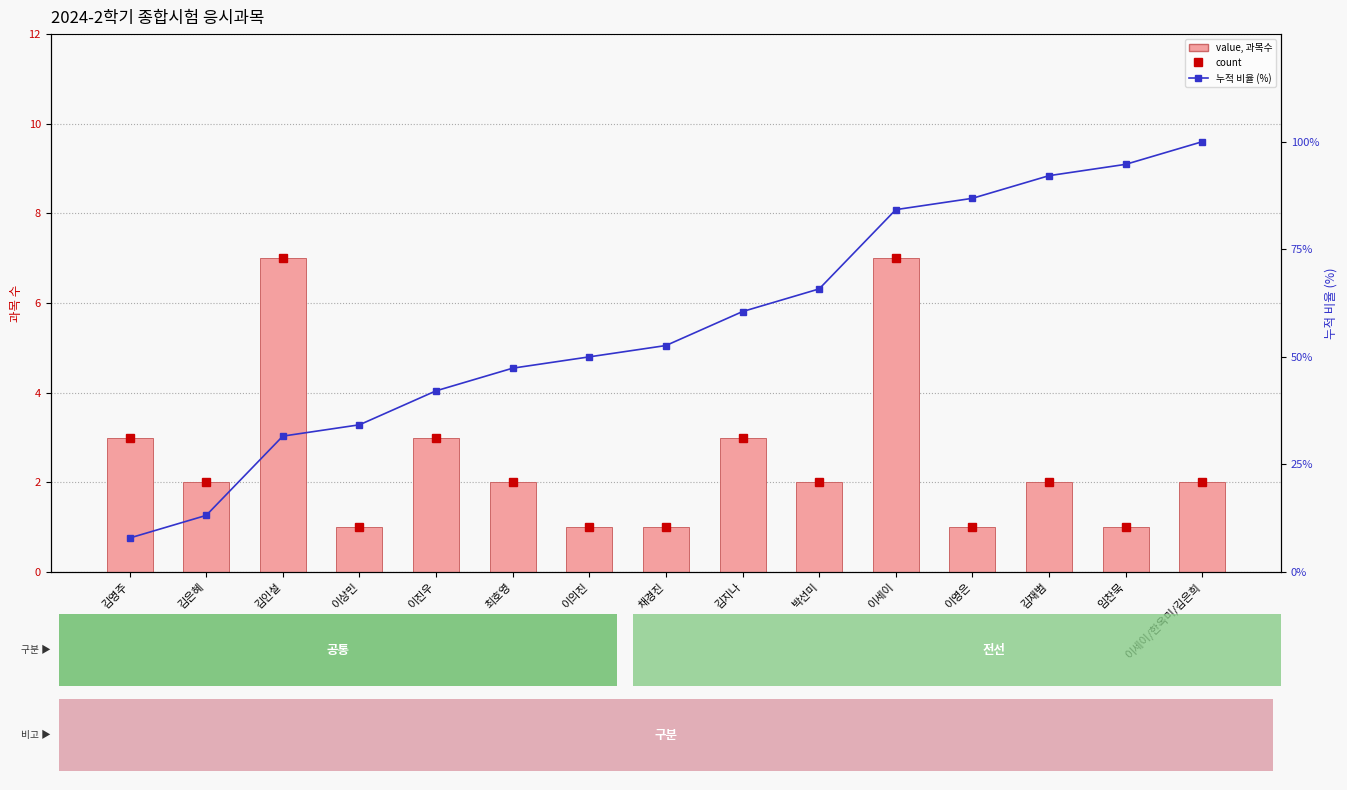

Is it true that 누적 비율 (%) equals 52.6 at 채경진?

True